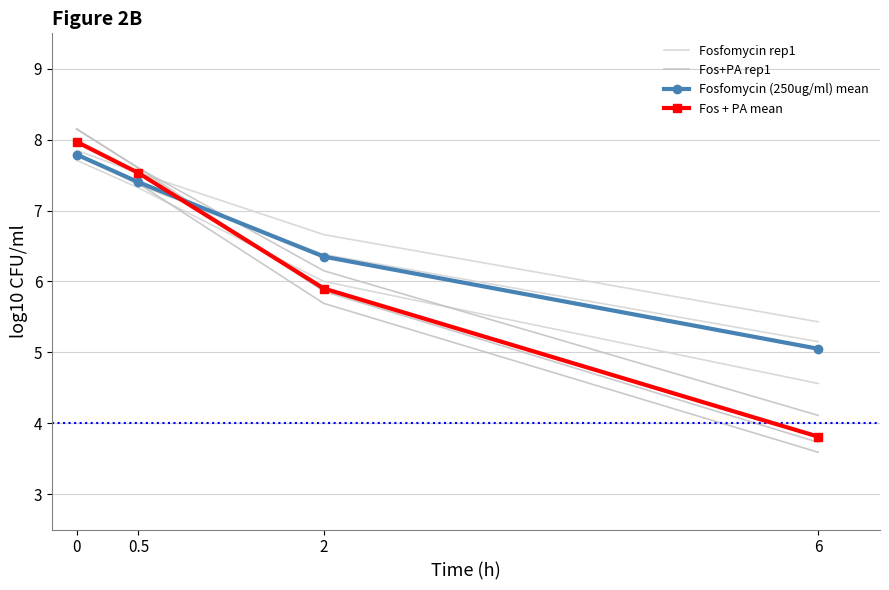

What is the maximum value shown in the chart?

8.0